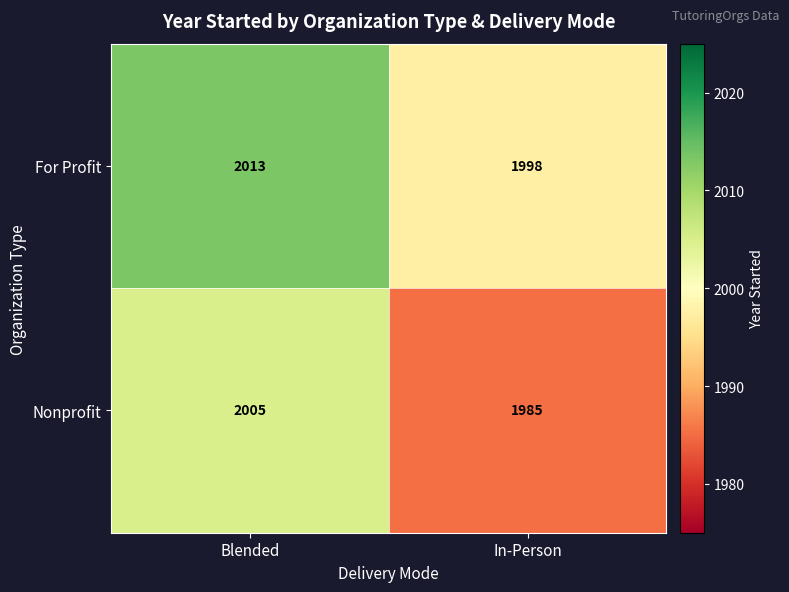

How many values in the For Profit series are below 2013?

1